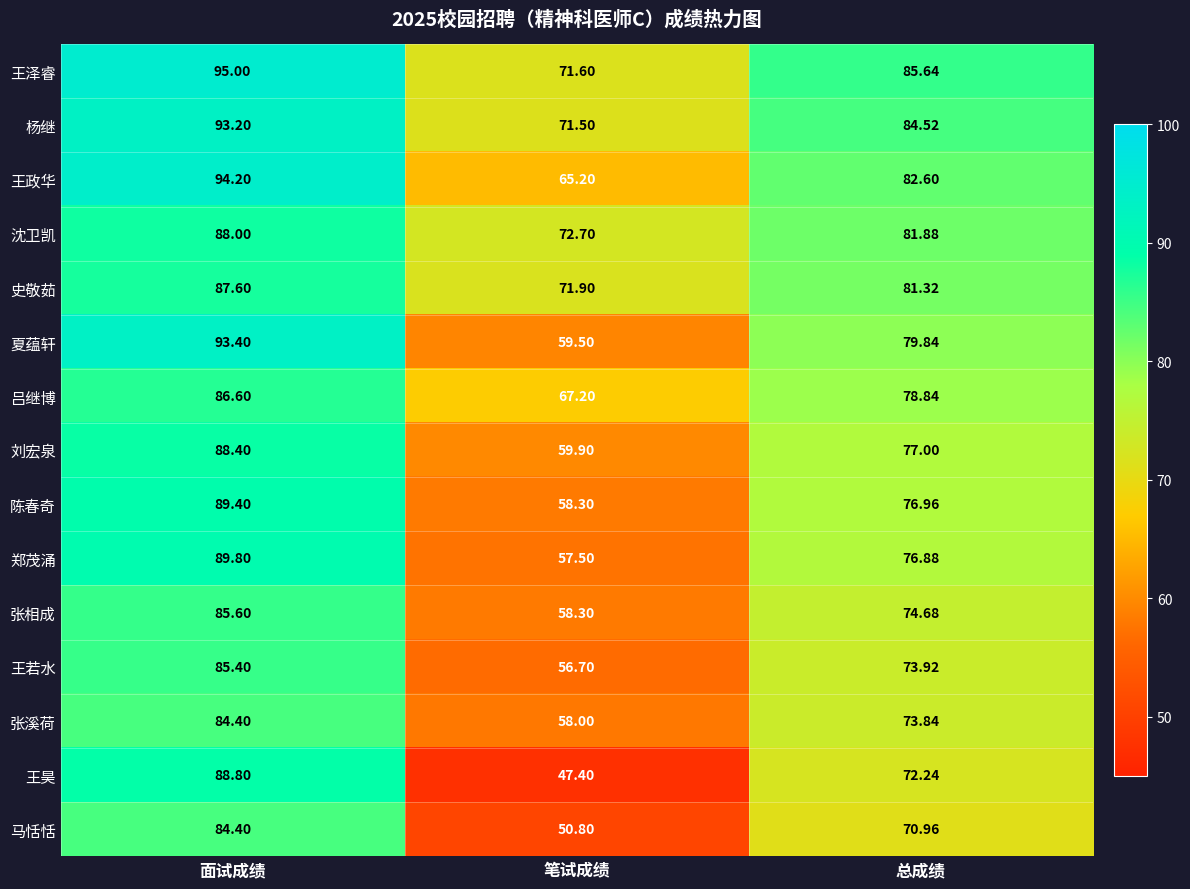

At how many categories does at least one series exceed 66?

3